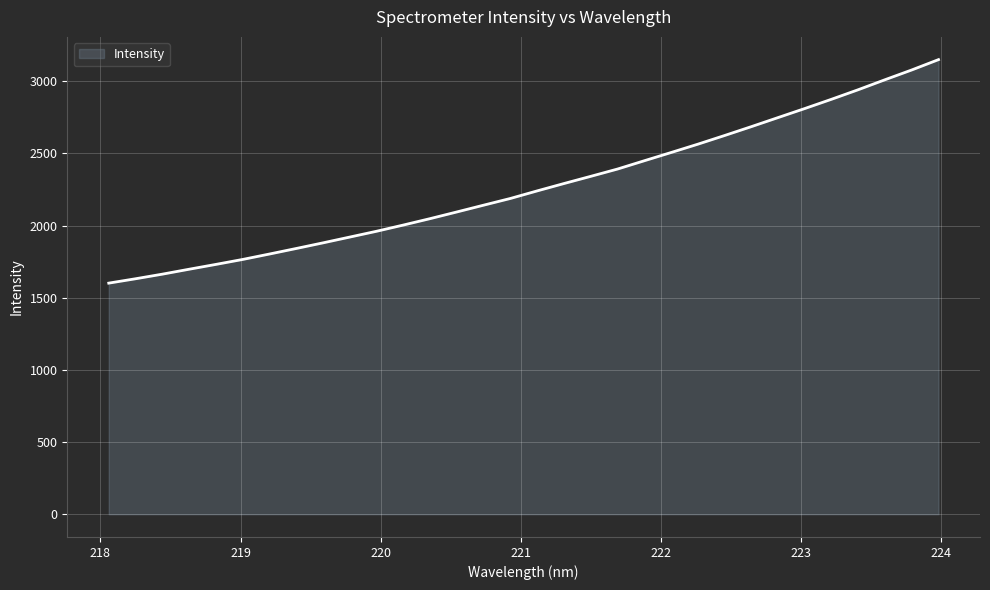

What is the greatest value displayed?

3149.3